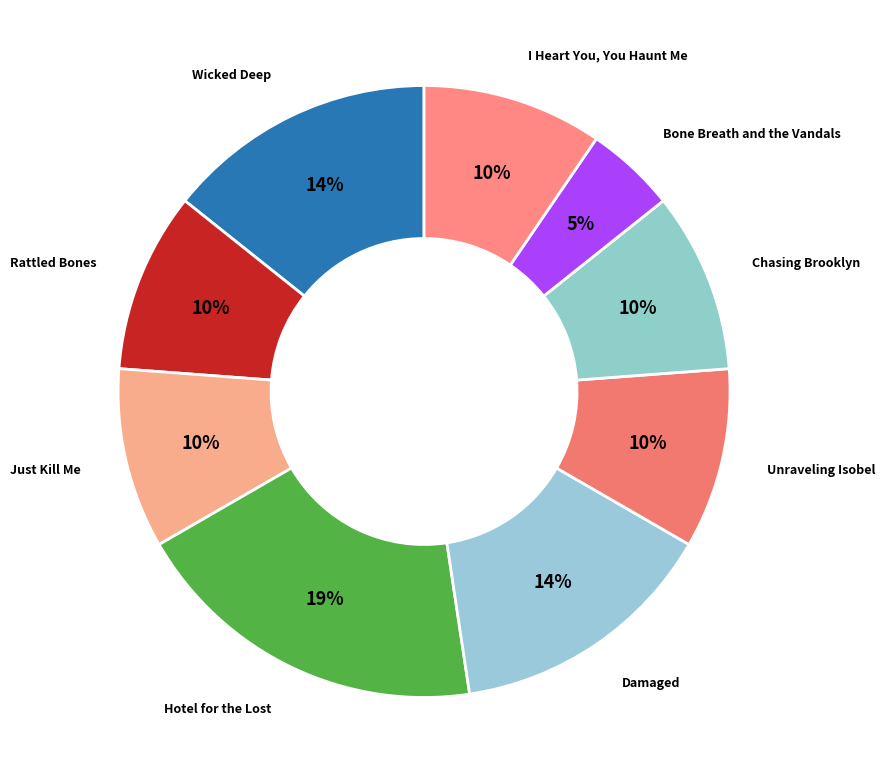

Which slice is the largest?

Hotel for the Lost